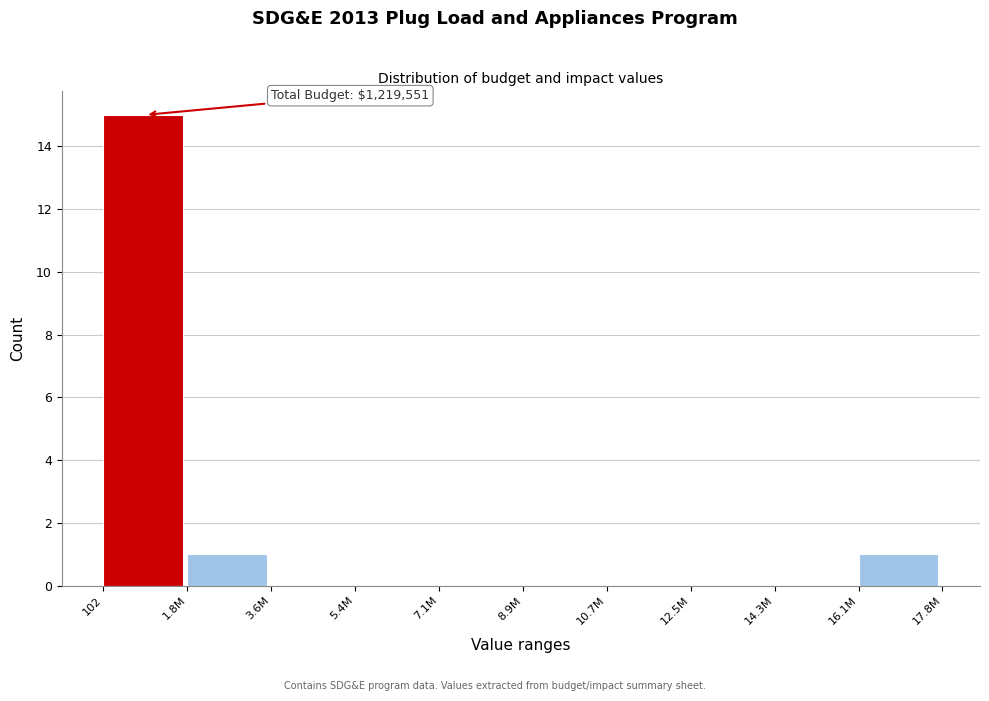

Reading left to right, what are all the values shown in this chart?

102=15	1.8M=1	3.6M=0	5.4M=0	7.1M=0	8.9M=0	10.7M=0	12.5M=0	14.3M=0	16.1M=1